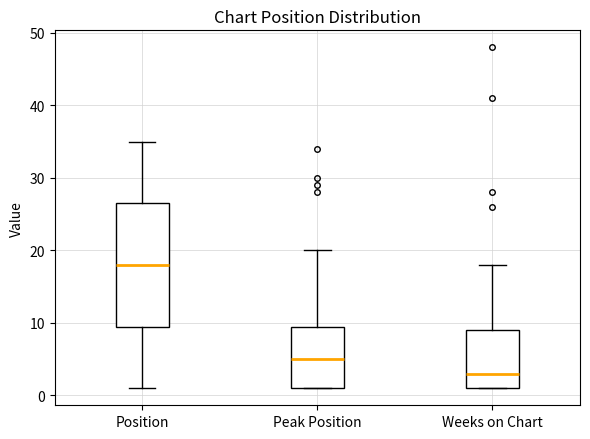

Which box is the tallest, from its lower edge to its upper edge?

Position